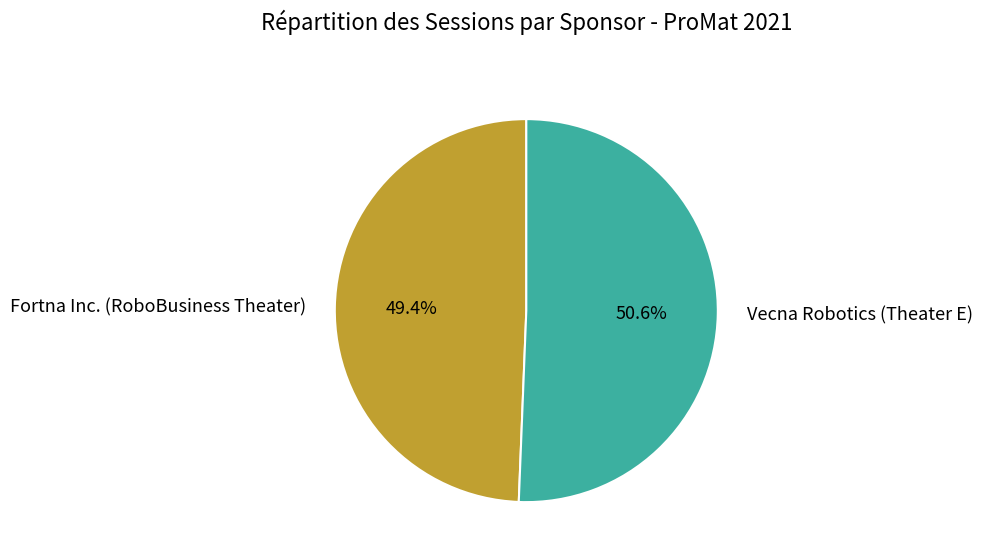

Combined, do Fortna Inc. (RoboBusiness Theater) and Vecna Robotics (Theater E) account for over 50%?

Yes